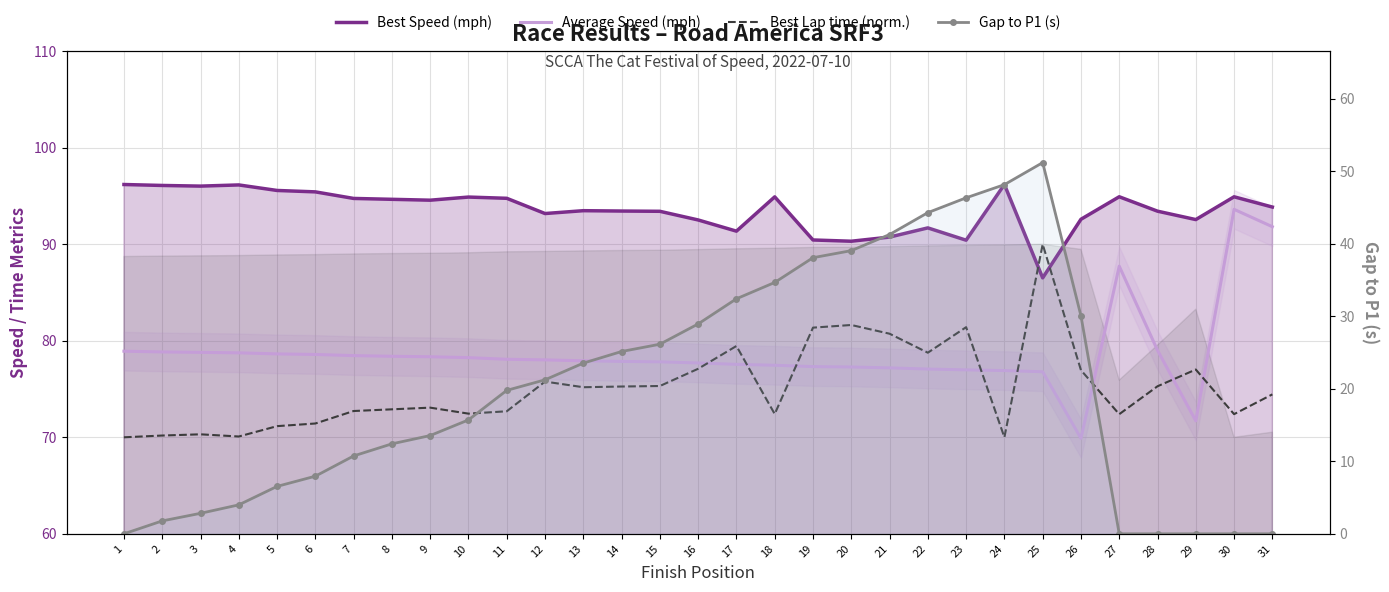

At 4, list the series in order from smallest to largest.

Gap to P1 (s), Best Lap time (norm.), Average Speed (mph), Best Speed (mph)